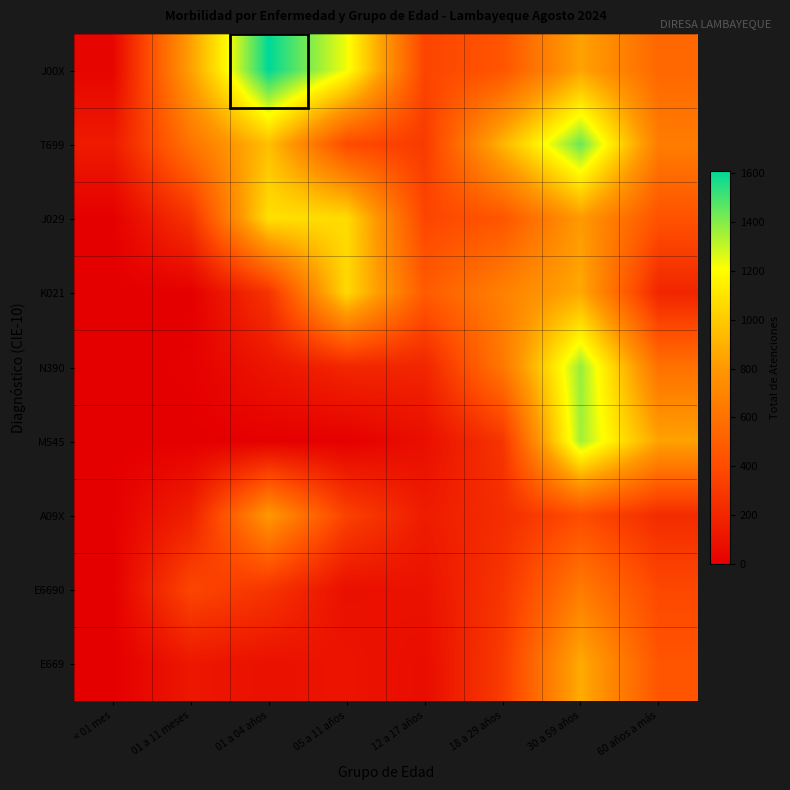

At 01 a 11 meses, list the series in order from smallest to largest.

M545, K021, N390, E669, A09X, J029, E6690, T699, J00X